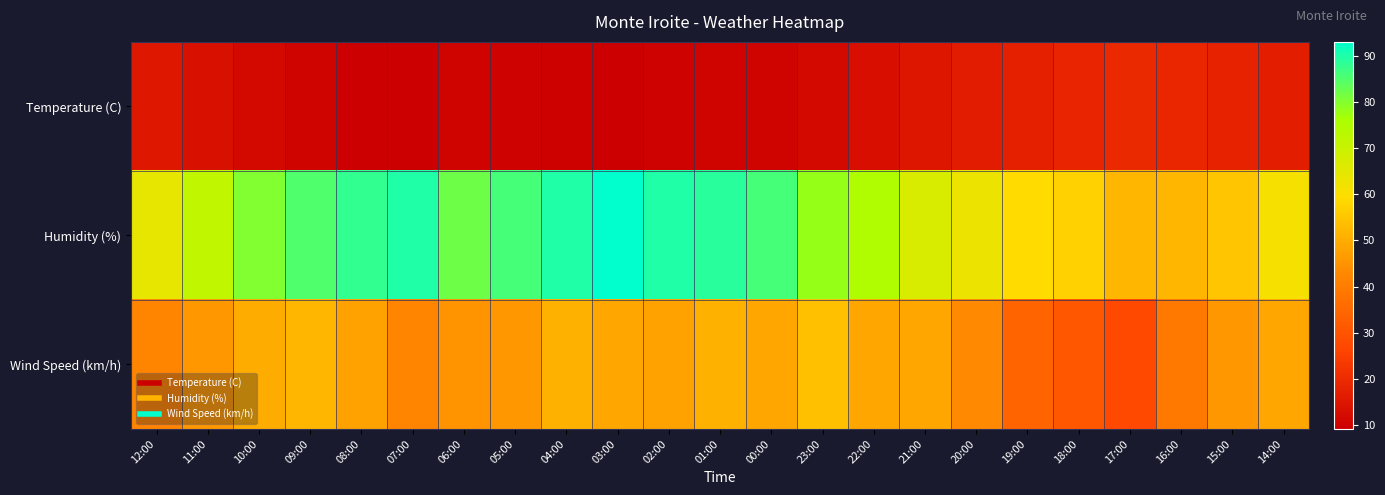

How many series are shown in this chart?

3